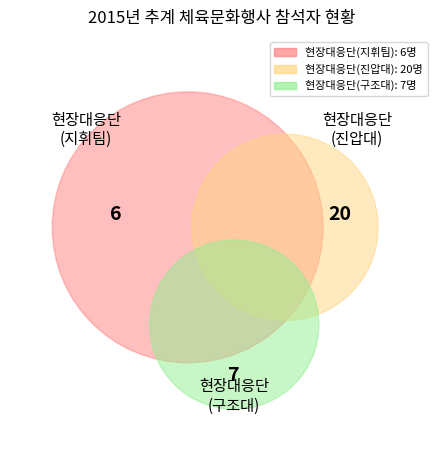

How many slices are in this pie chart?

3